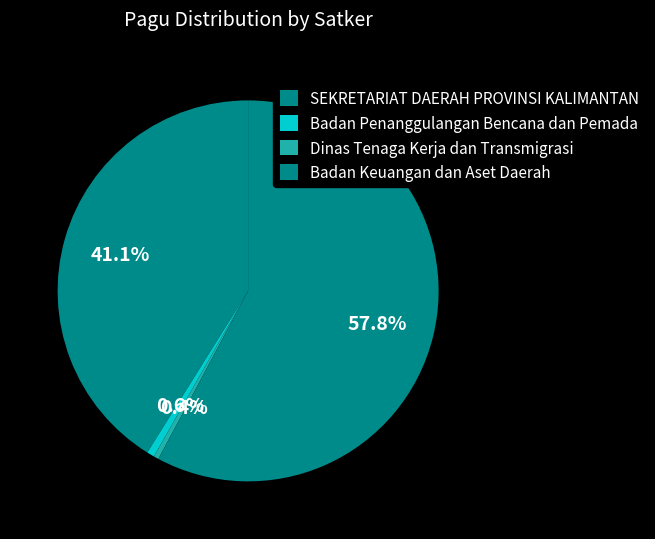

Count the number of slices in the pie.

4